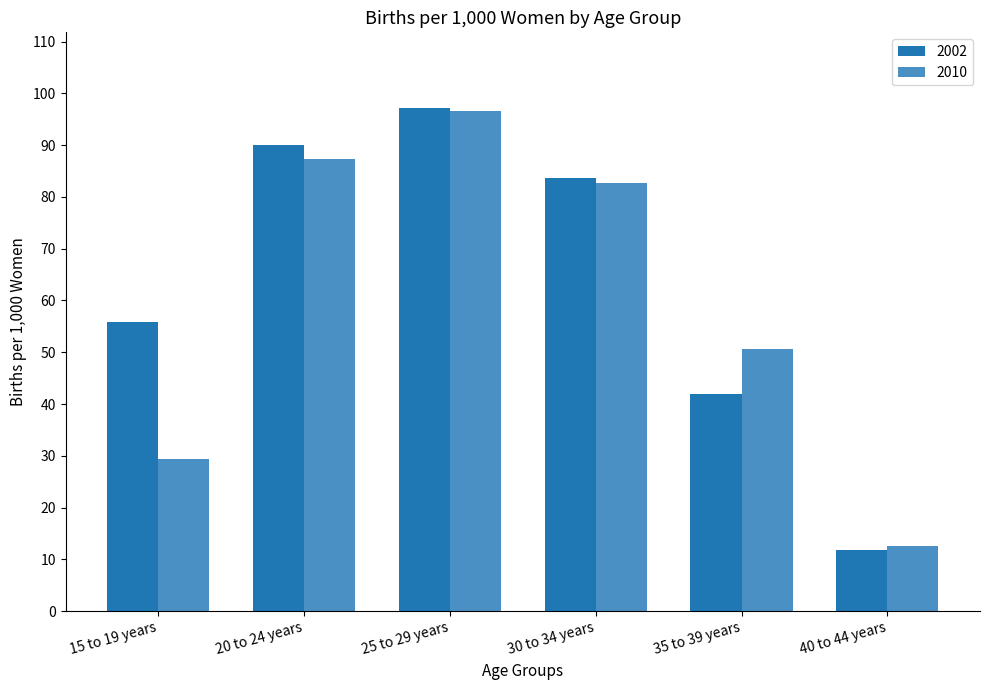

How many values in the 2002 series exceed 83?

3